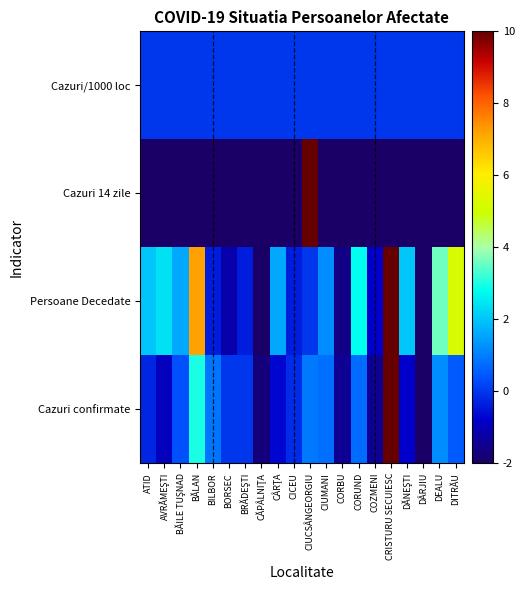

What is the maximum value shown in the chart?

10.0